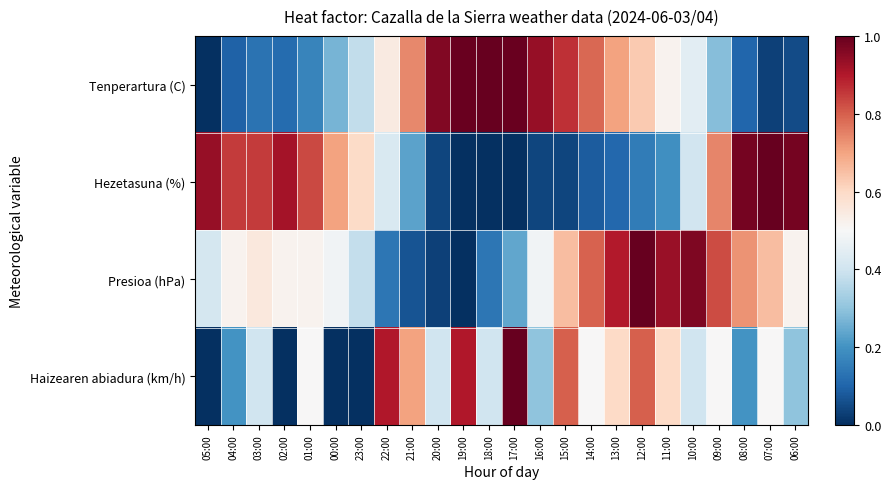

At 13:00, list the series in order from largest to smallest.

Presioa (hPa), Tenperartura (C), Haizearen abiadura (km/h), Hezetasuna (%)